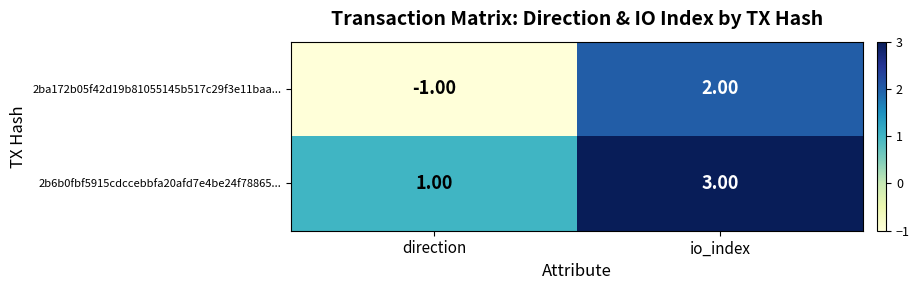

At which label is 2ba172b05f42d19b81055145b517c29f3e11baa... closest to 0?

direction